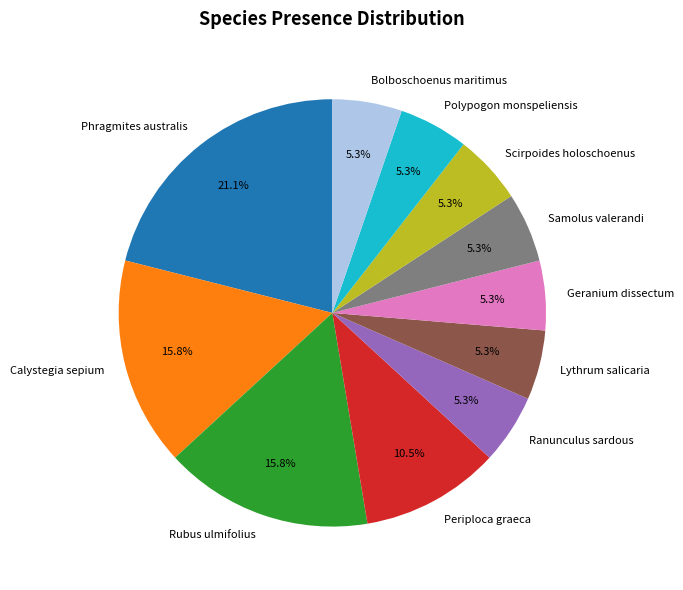

Is it true that Geranium dissectum is 1% of the pie?

False